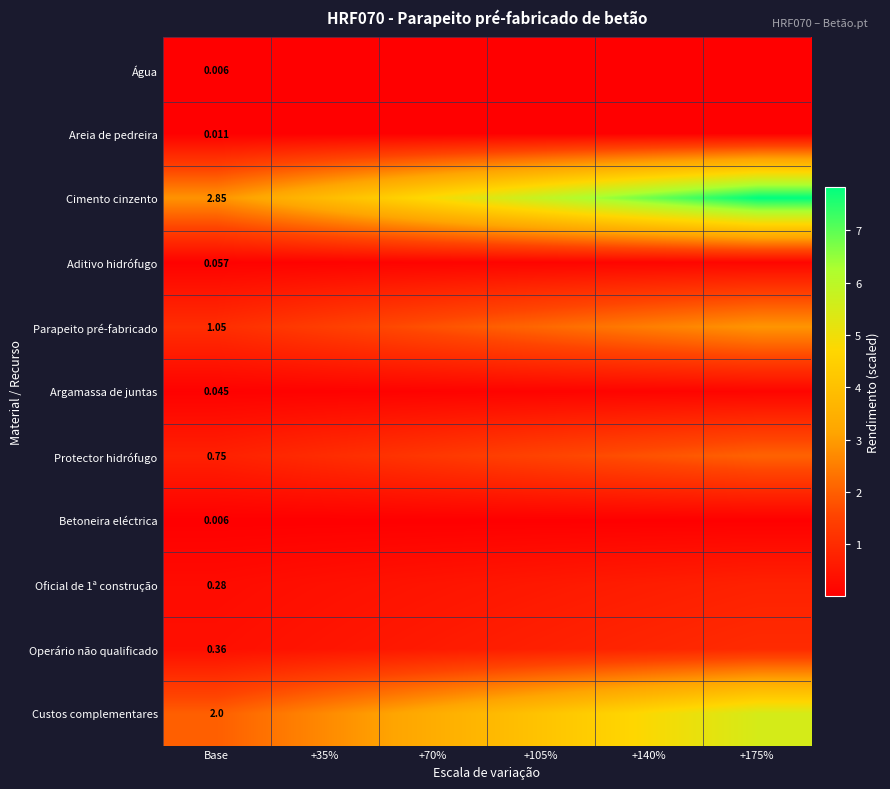

At which category is the sum across all series the highest?

+175%